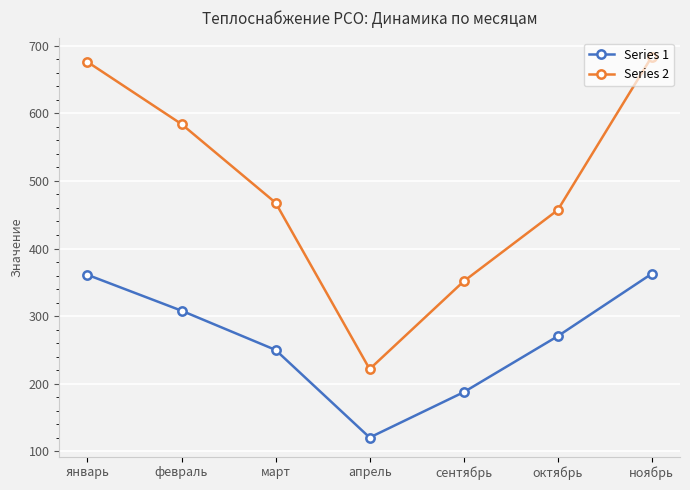

Does the chart have visible grid lines?

Yes